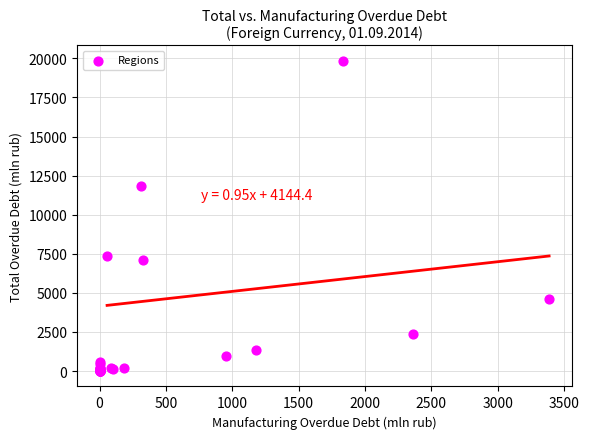

What Y value in the scatter plot is closest to 9920?

11838